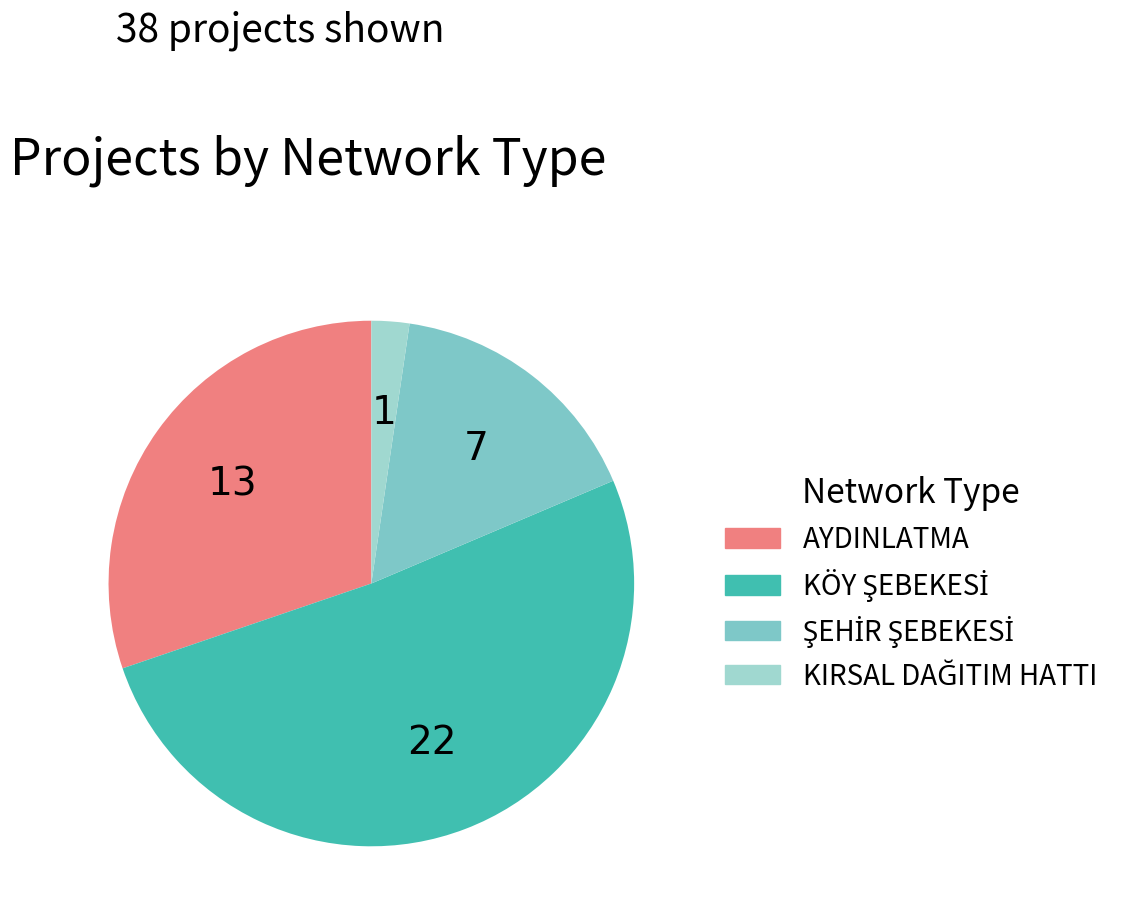

Does ŞEHİR ŞEBEKESİ represent more than half of the total?

No